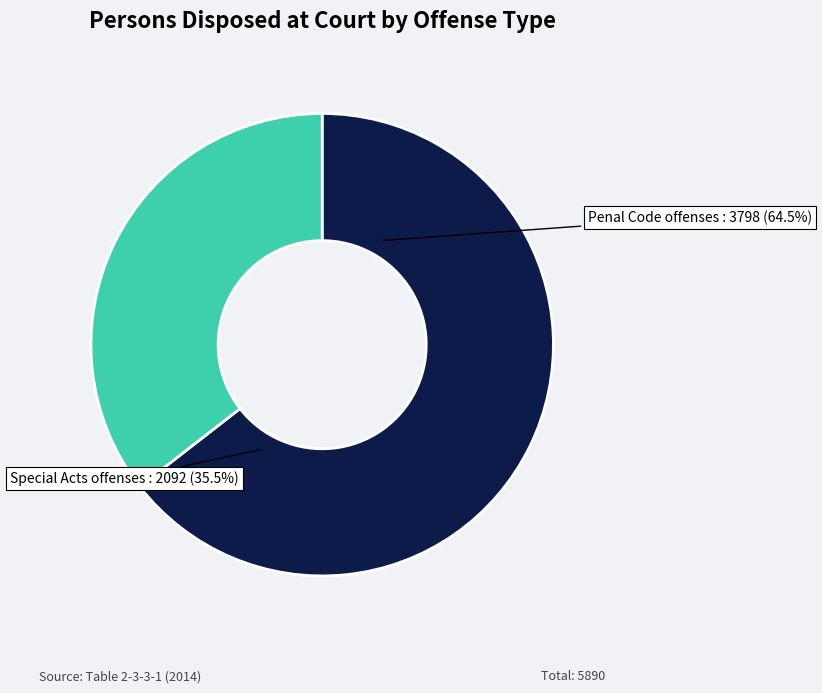

True or false: Penal Code offenses accounts for 93% of the total.

False